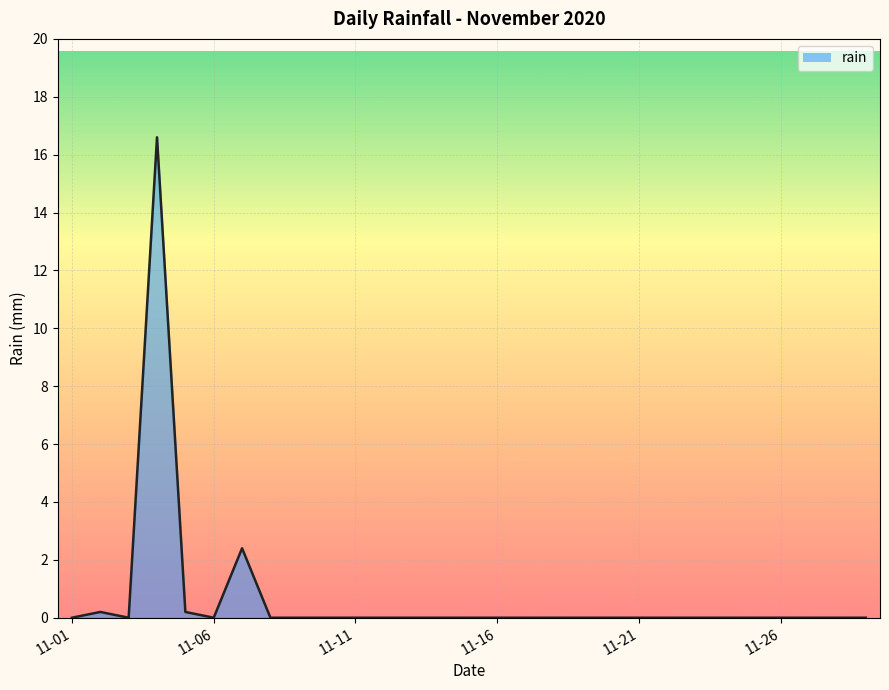

What is the greatest value displayed?

16.6